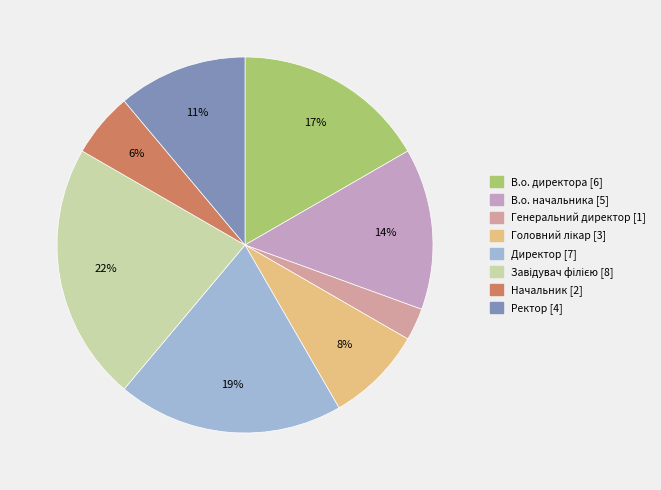

True or false: Начальник accounts for 6% of the total.

True